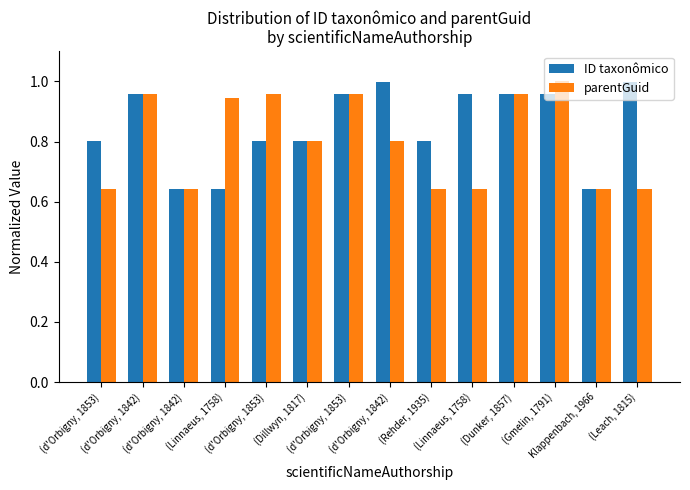

List the series in order of their overall mean, highest first.

ID taxonômico, parentGuid